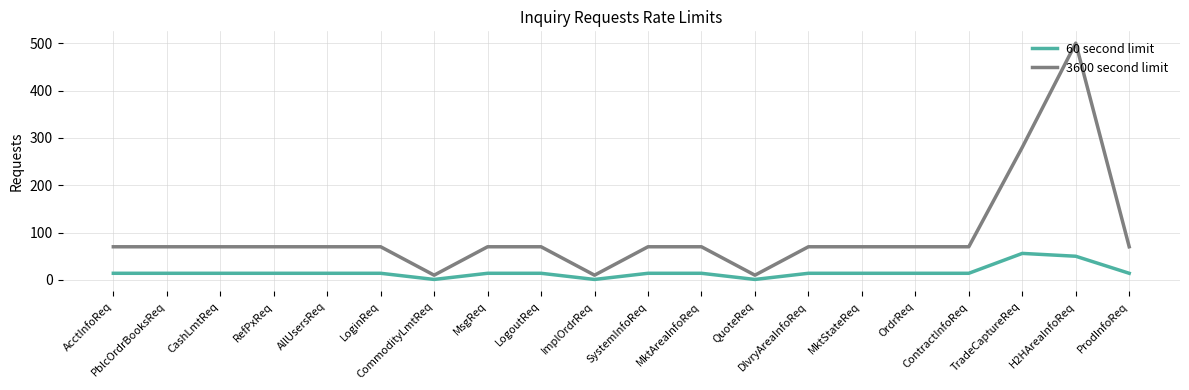

Reading right to left, list all the values displayed in this chart.

60 second limit: ProdInfoReq=14	H2HAreaInfoReq=50	TradeCaptureReq=56	ContractInfoReq=14	OrdrReq=14	MktStateReq=14	DlvryAreaInfoReq=14	QuoteReq=1	MktAreaInfoReq=14	SystemInfoReq=14	ImplOrdrReq=1	LogoutReq=14	MsgReq=14	CommodityLmtReq=1	LoginReq=14	AllUsersReq=14	RefPxReq=14	CashLmtReq=14	PblcOrdrBooksReq=14	AcctInfoReq=14
3600 second limit: ProdInfoReq=70	H2HAreaInfoReq=500	TradeCaptureReq=280	ContractInfoReq=70	OrdrReq=70	MktStateReq=70	DlvryAreaInfoReq=70	QuoteReq=10	MktAreaInfoReq=70	SystemInfoReq=70	ImplOrdrReq=10	LogoutReq=70	MsgReq=70	CommodityLmtReq=10	LoginReq=70	AllUsersReq=70	RefPxReq=70	CashLmtReq=70	PblcOrdrBooksReq=70	AcctInfoReq=70